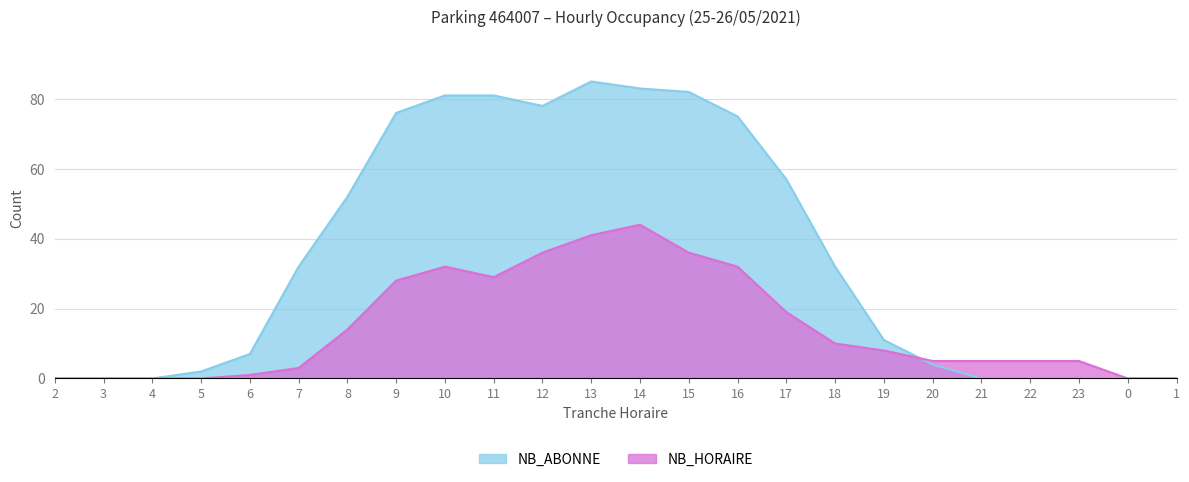

Does the chart display data point markers on the line(s)?

No